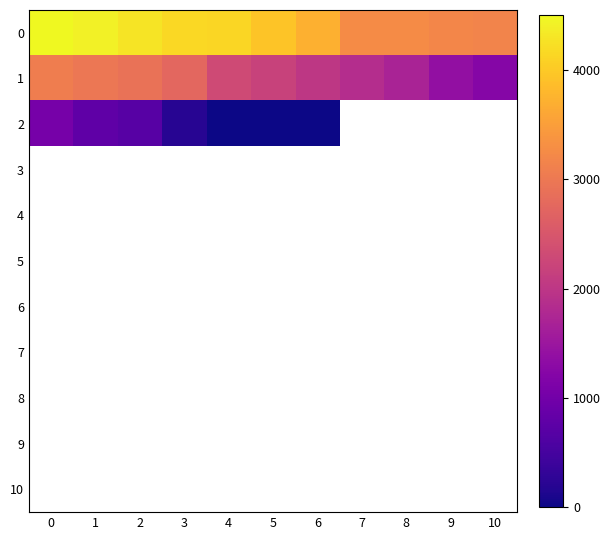

List the series in order of their peak value, lowest first.

2, 3, 4, 5, 6, 7, 8, 9, 10, 1, 0